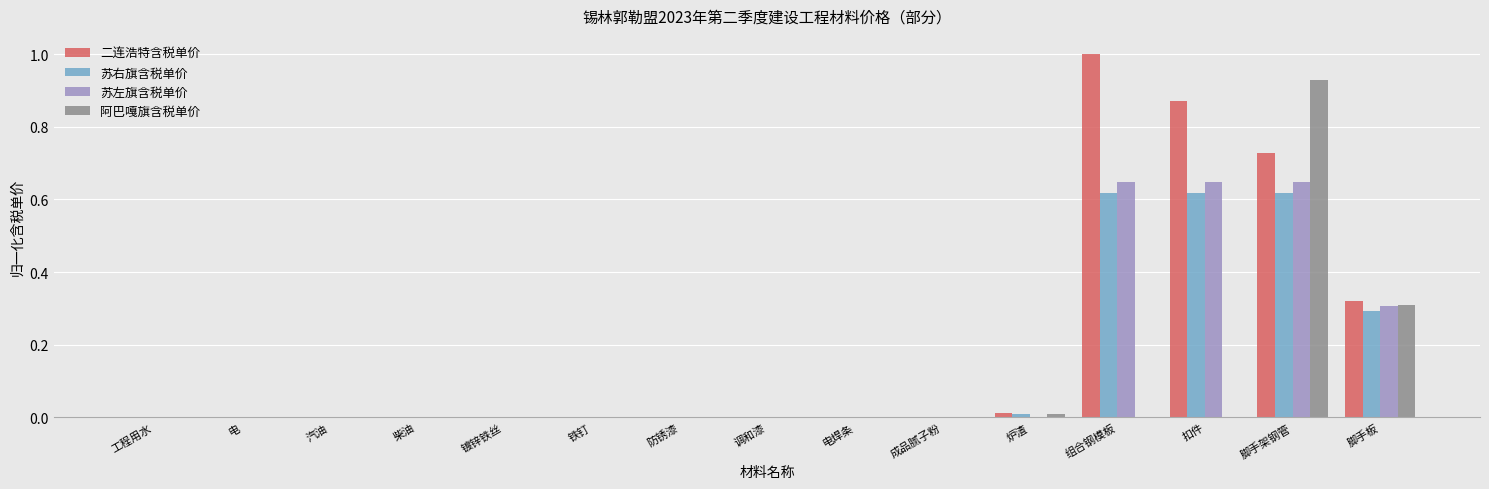

At which label does 阿巴嘎旗含税单价 reach its peak?

脚手架钢管